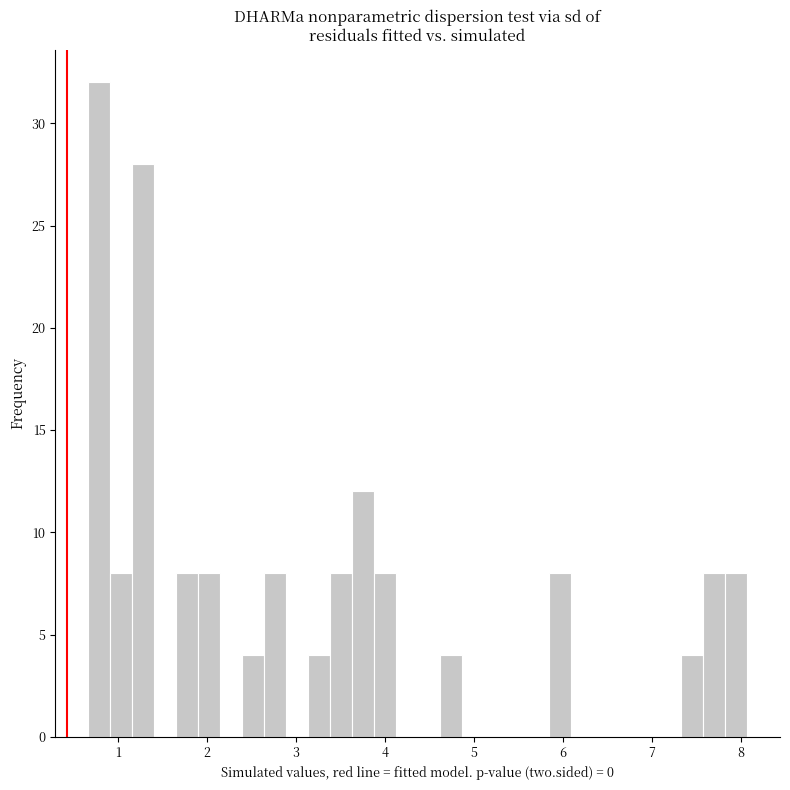

Around what value on the x-axis is the tallest bar? Give the approximate position of its centre, as read against the axis.

0.8